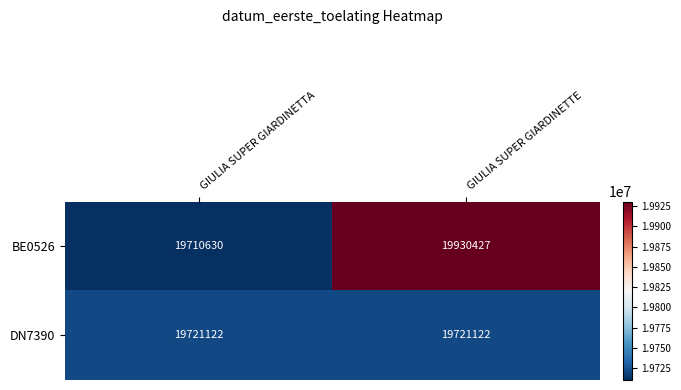

Which series changed the most between GIULIA SUPER GIARDINETTA and GIULIA SUPER GIARDINETTE?

BE0526